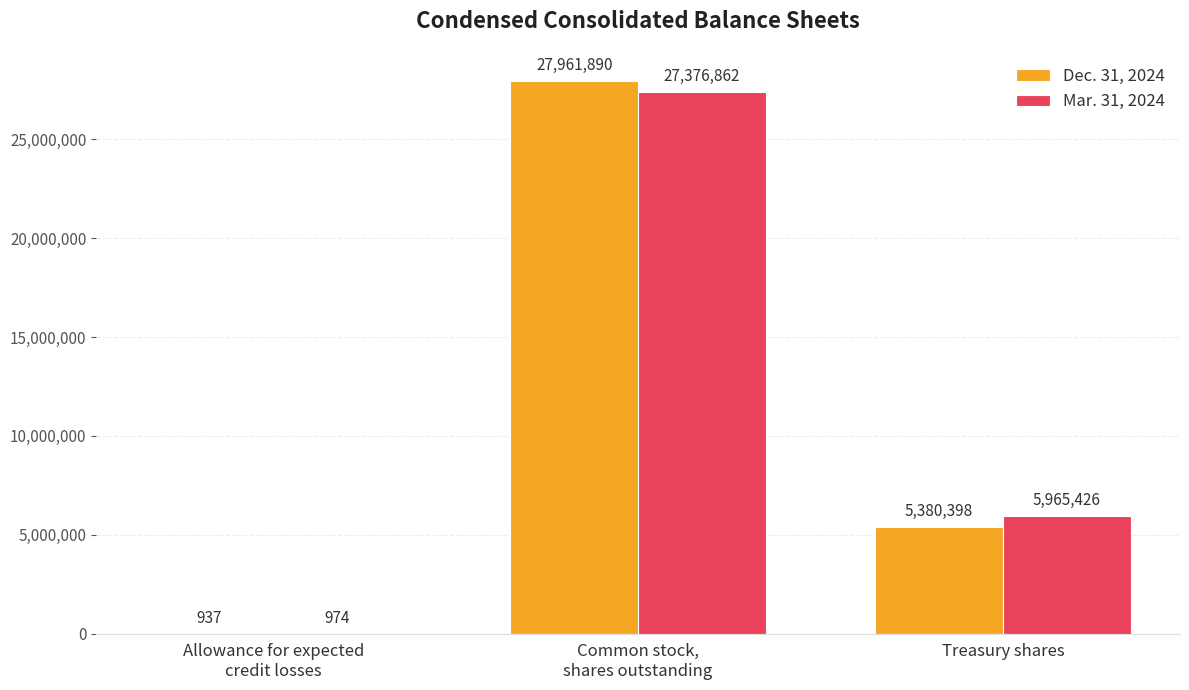

How many groups of bars are there?

3